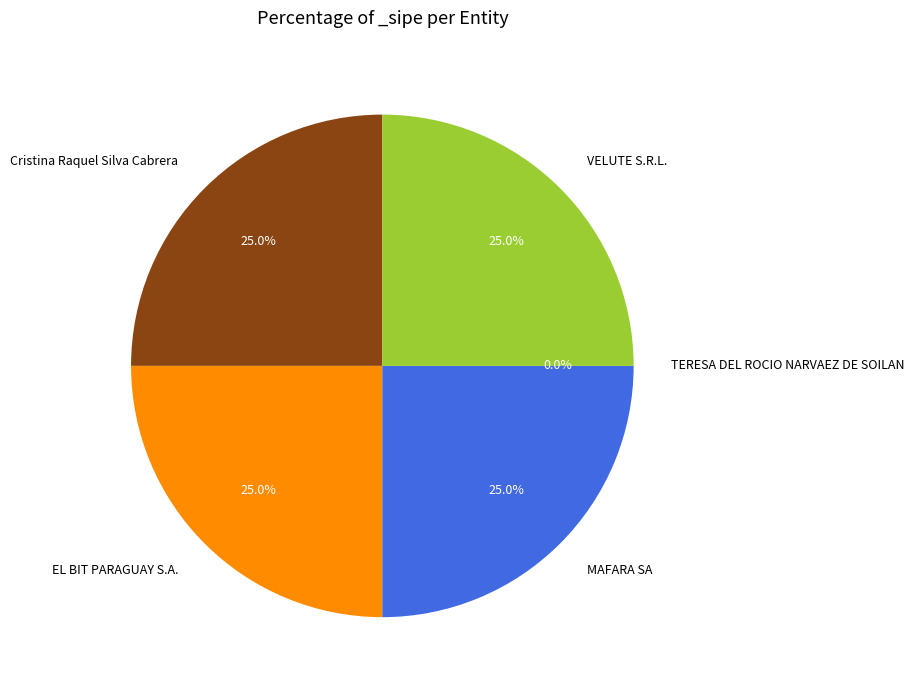

Is there a majority slice in this chart?

No